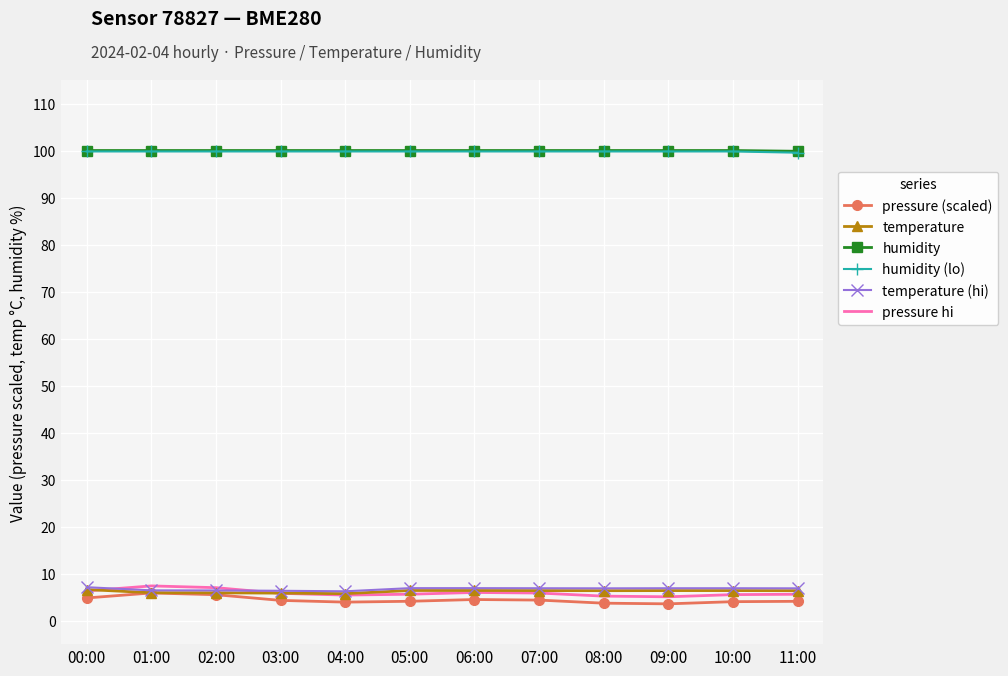

Read the pressure hi value at 00:00.

6.3